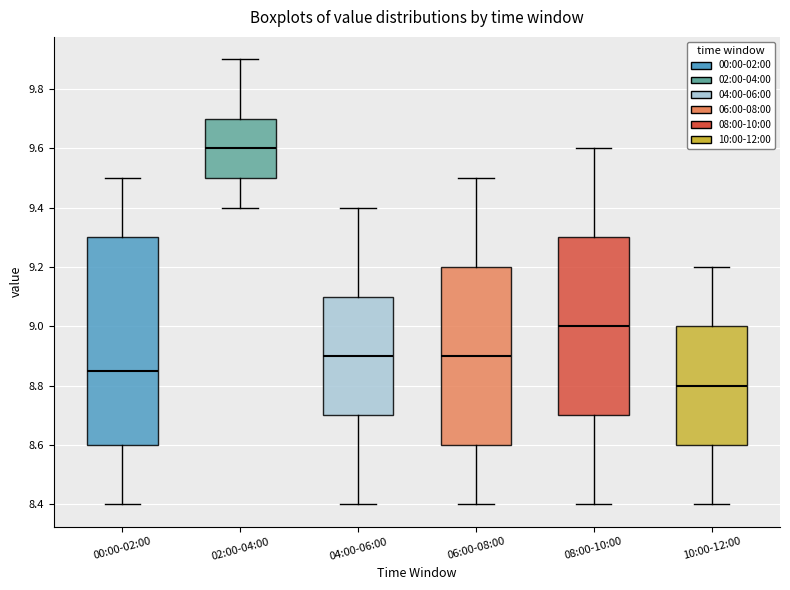

Which box has the highest median line?

02:00-04:00